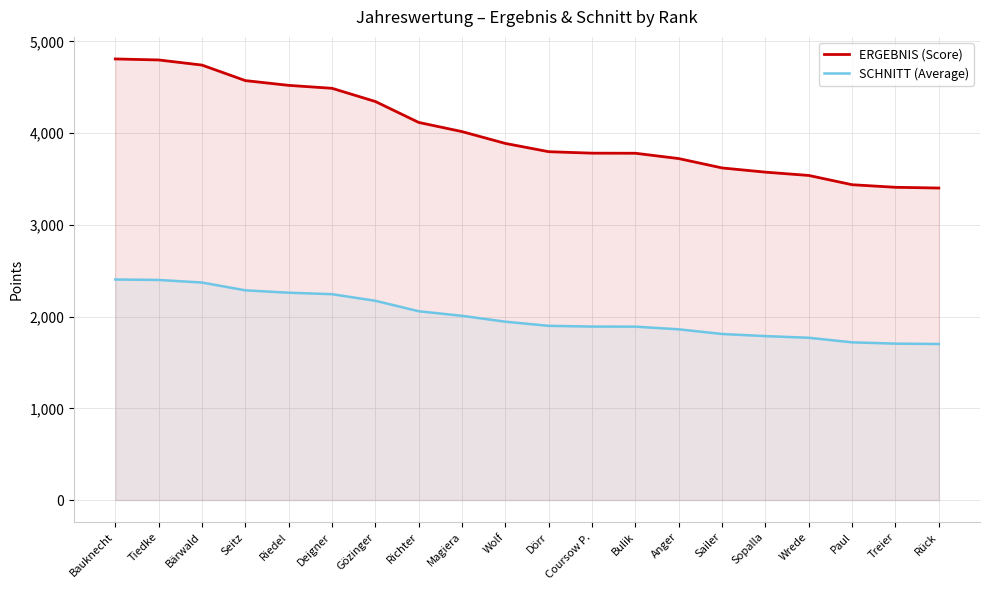

The value of SCHNITT (Average) at Seitz is 2286. True or false?

True